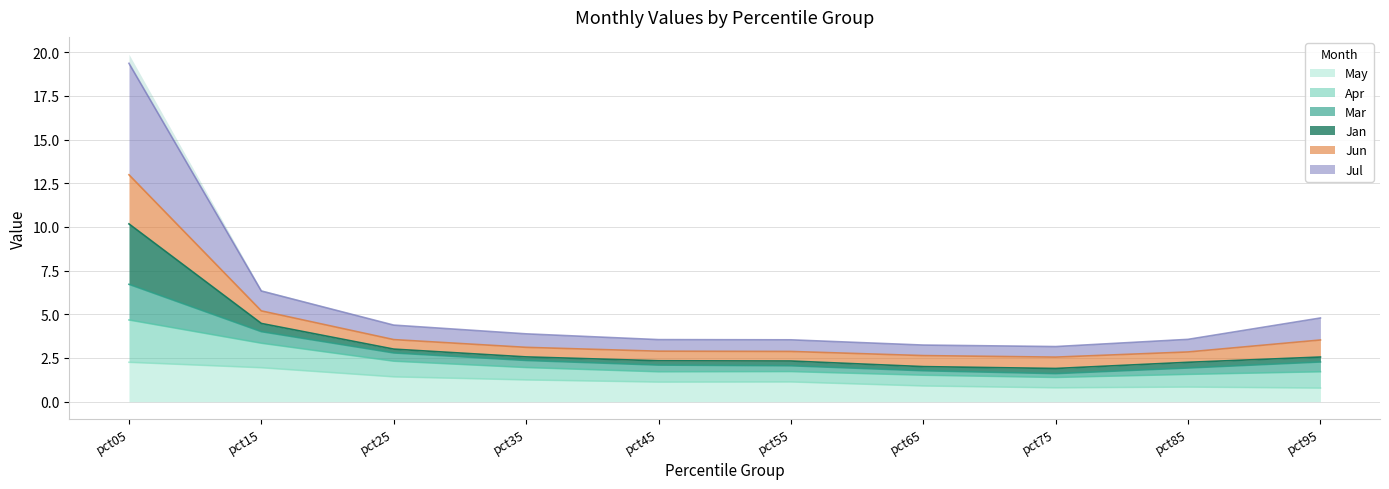

Is it true that May equals 1.4 at pct05?

False